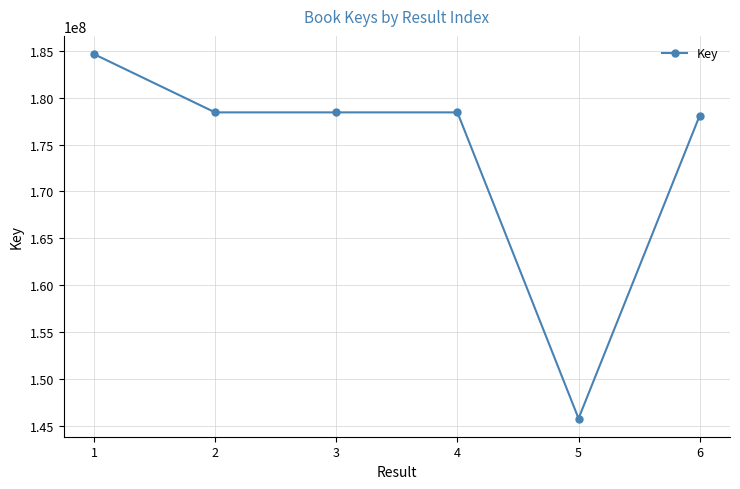

How many points are higher than both their immediate neighbors (excluding endpoints)?

1